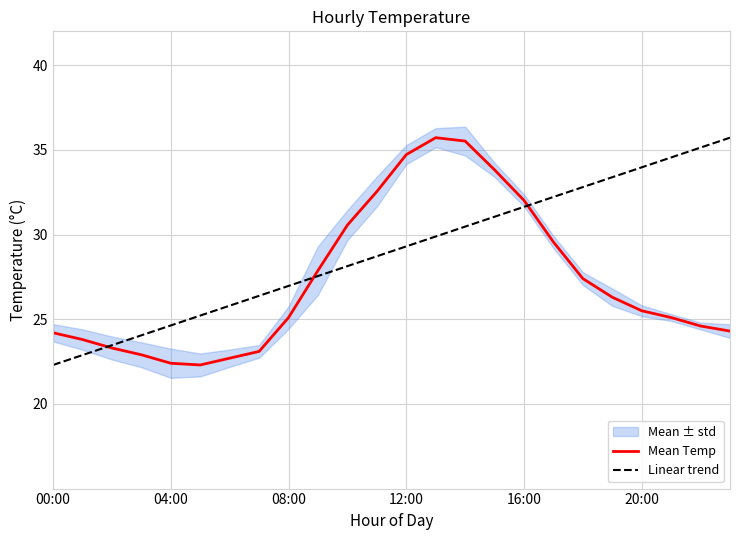

Which series has the largest total across all categories?

Linear trend